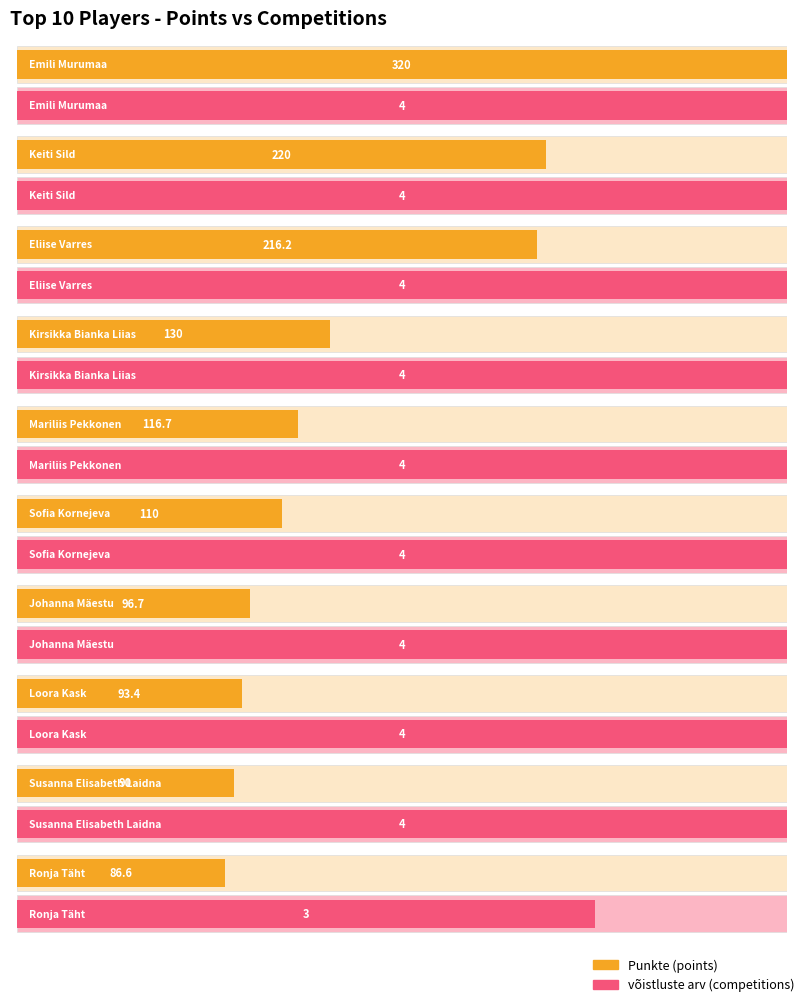

What is the highest value of the võistluste arv series?

4.0